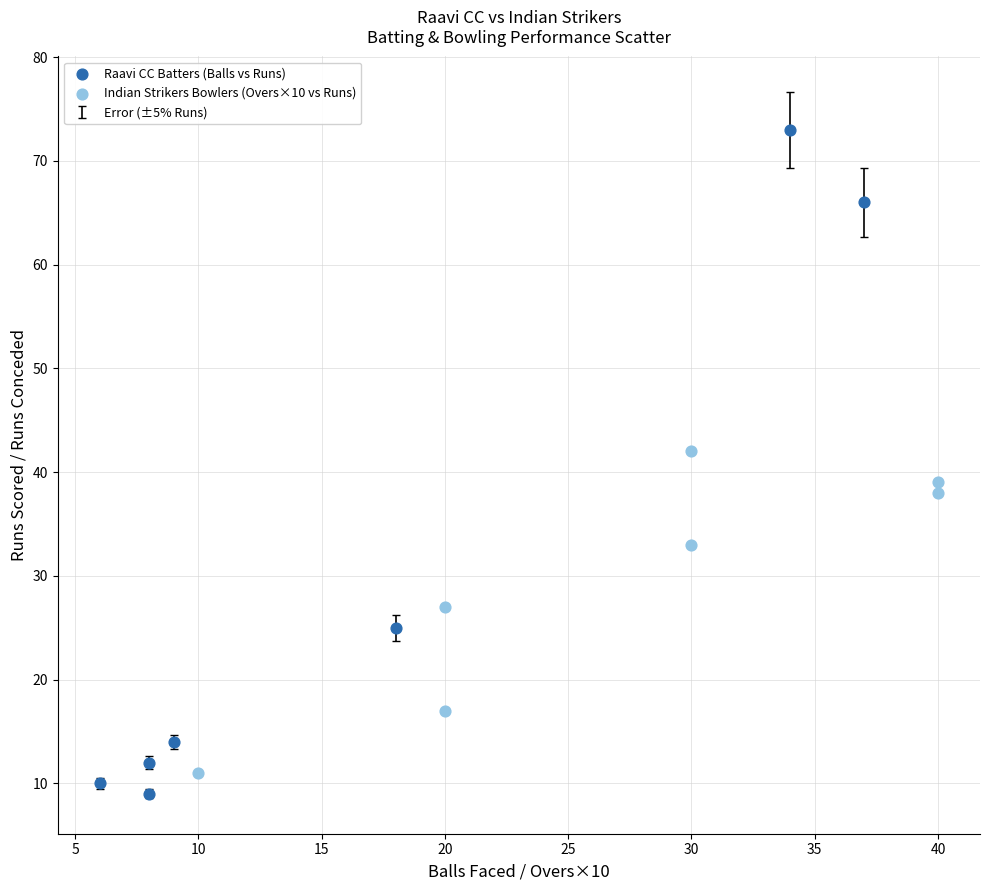

Which series has the largest Y range (max minus min)?

Raavi CC Batters (Balls vs Runs)